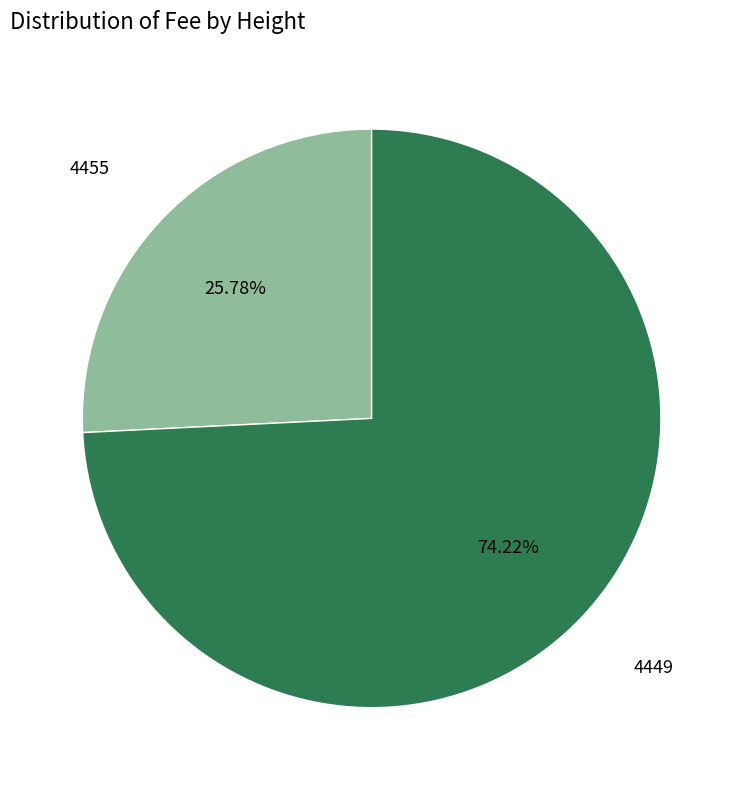

Is there a majority slice in this chart?

Yes